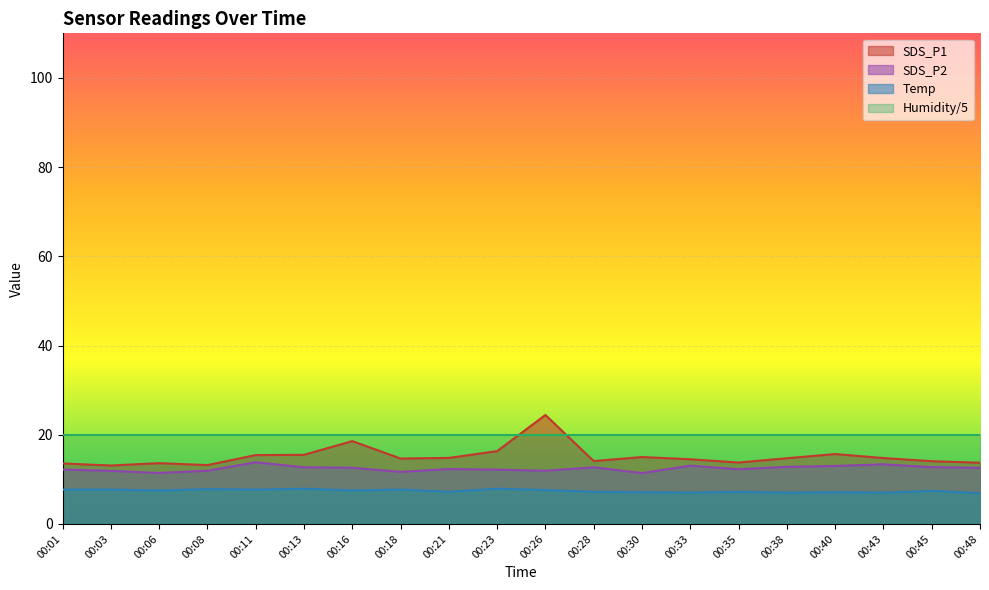

What is the difference between the highest and lowest values at 00:35?

12.8